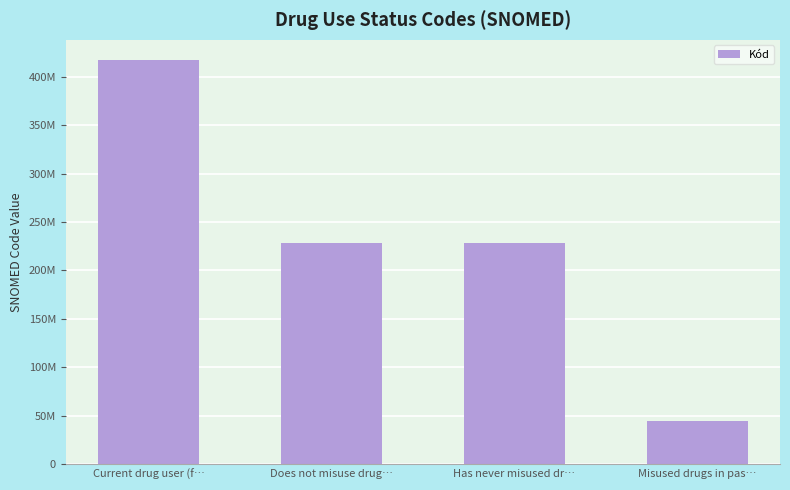

What is the minimum value shown in the chart?

44870007